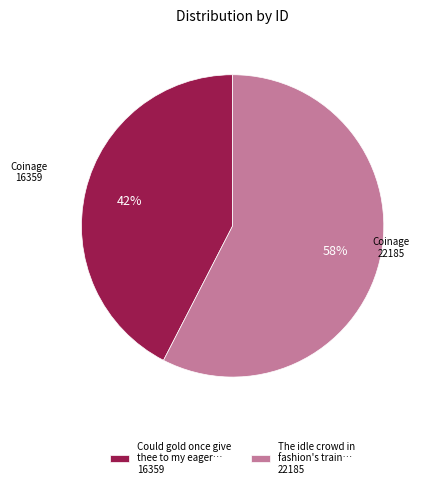

How many segments does this pie chart have?

2